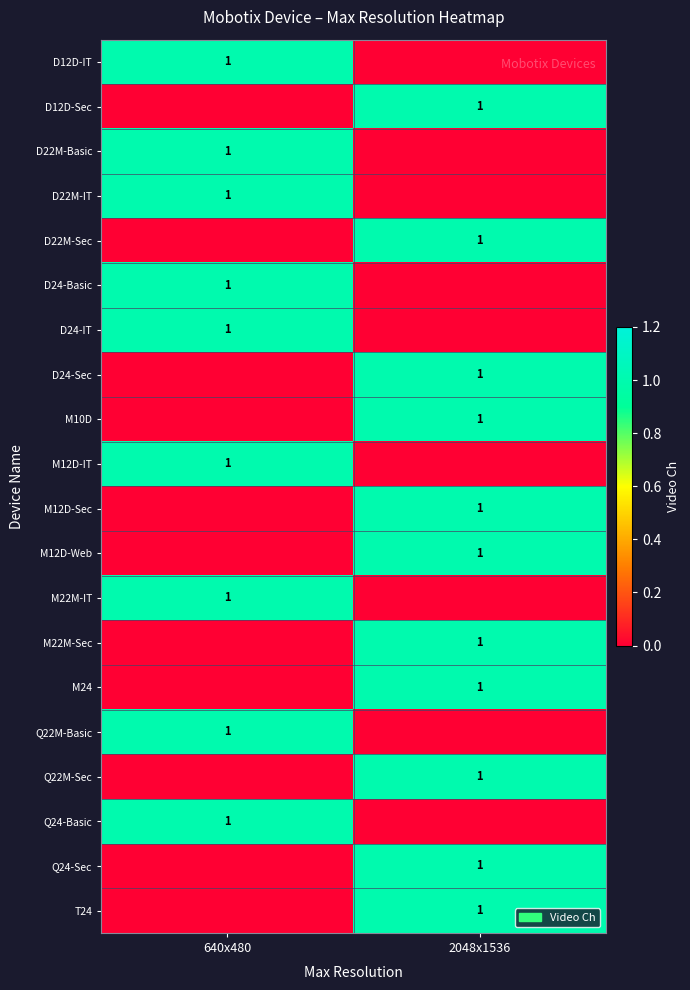

What is the spread (max minus min) of values at 640x480?

1